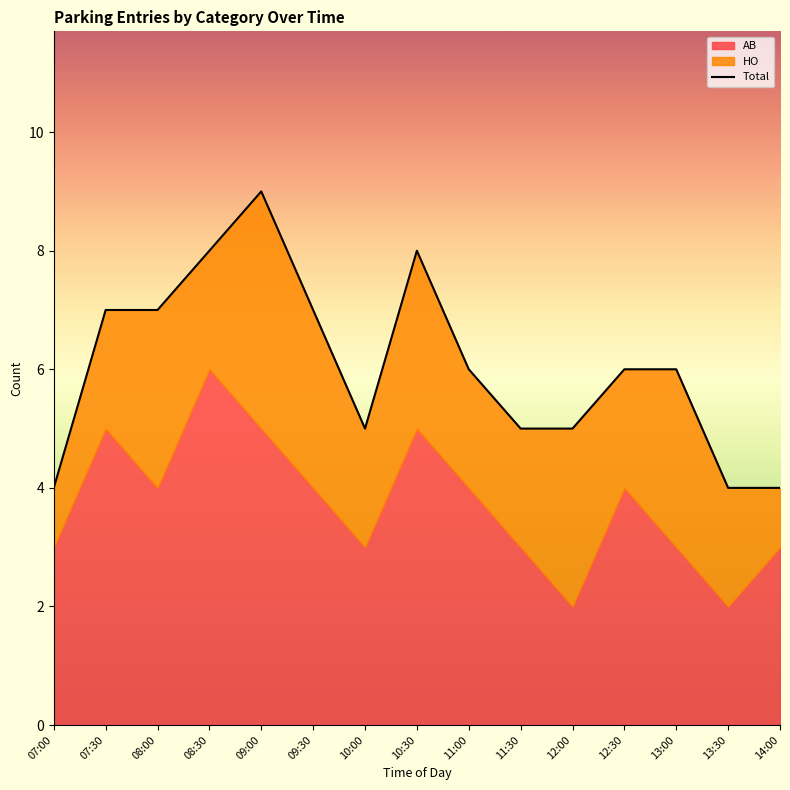

What is the difference between the maximum and minimum values in the AB series?

4